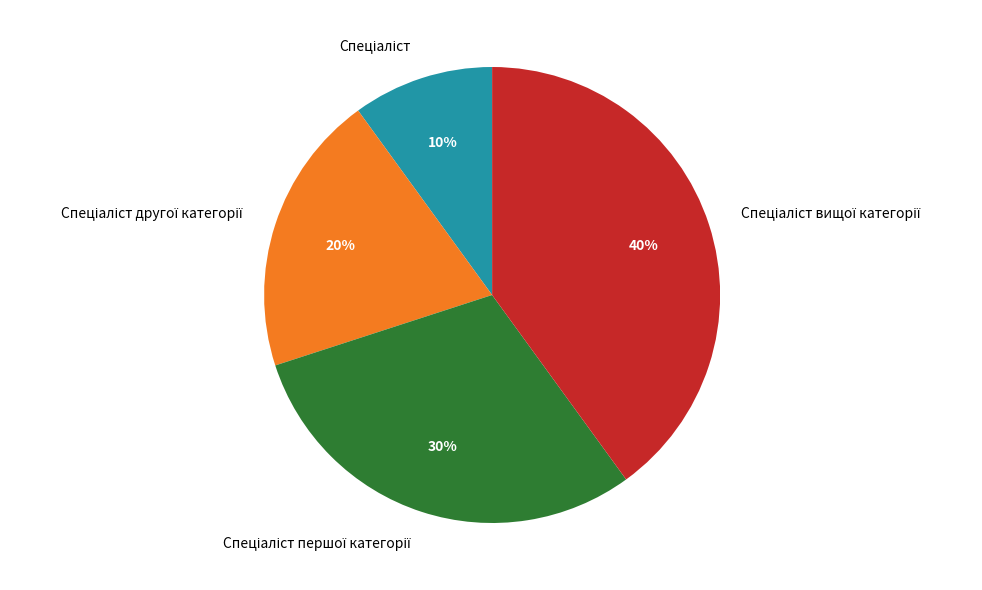

Does any single category account for the majority?

No